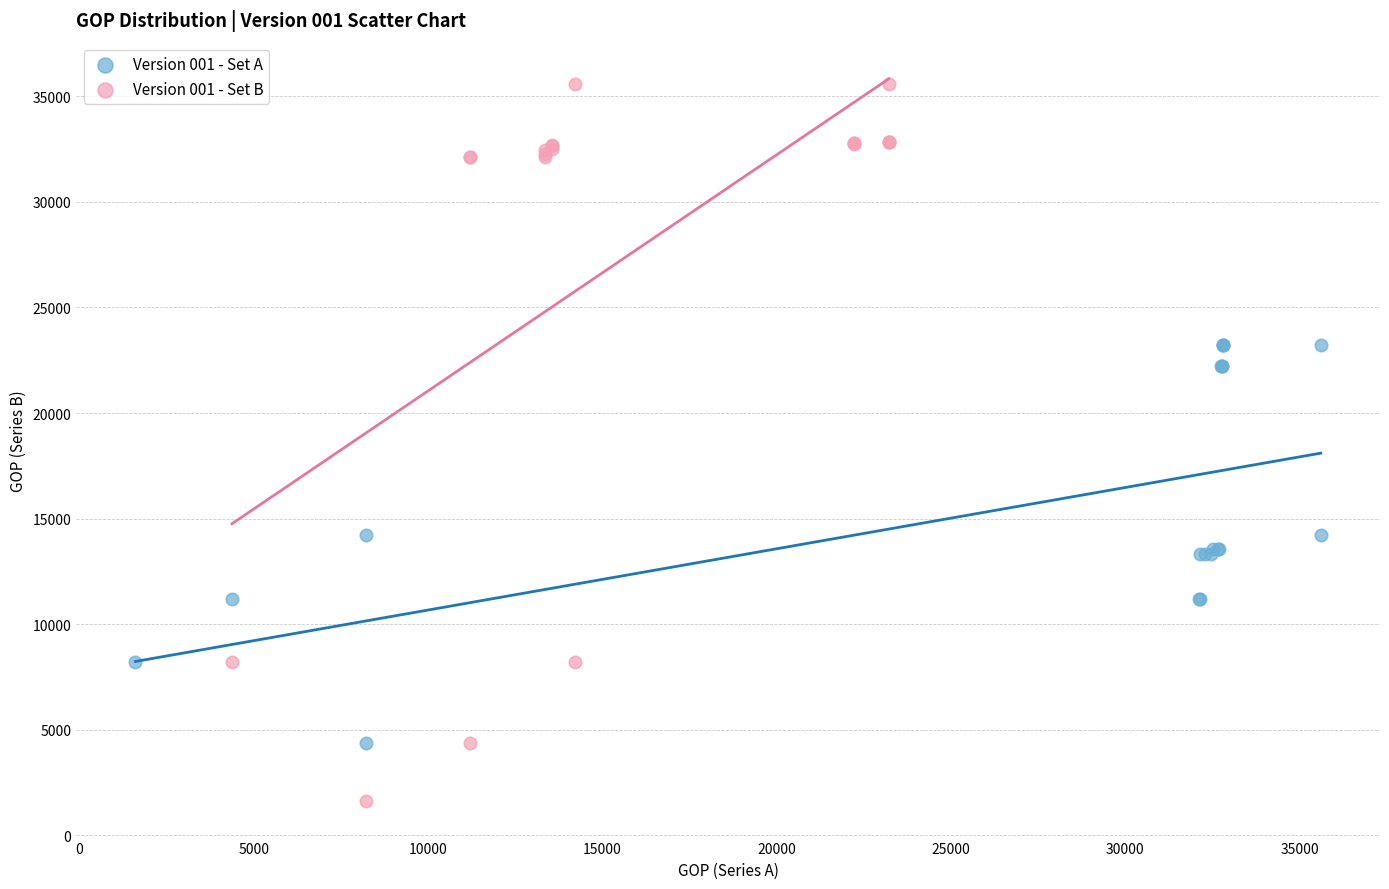

Which series contains the lowest Y value?

Version 001 - Set B